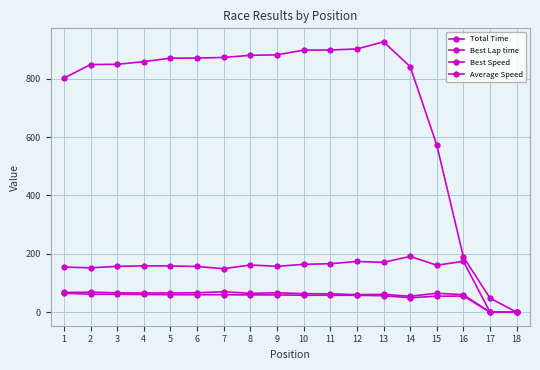

How many data points does each series have?

18